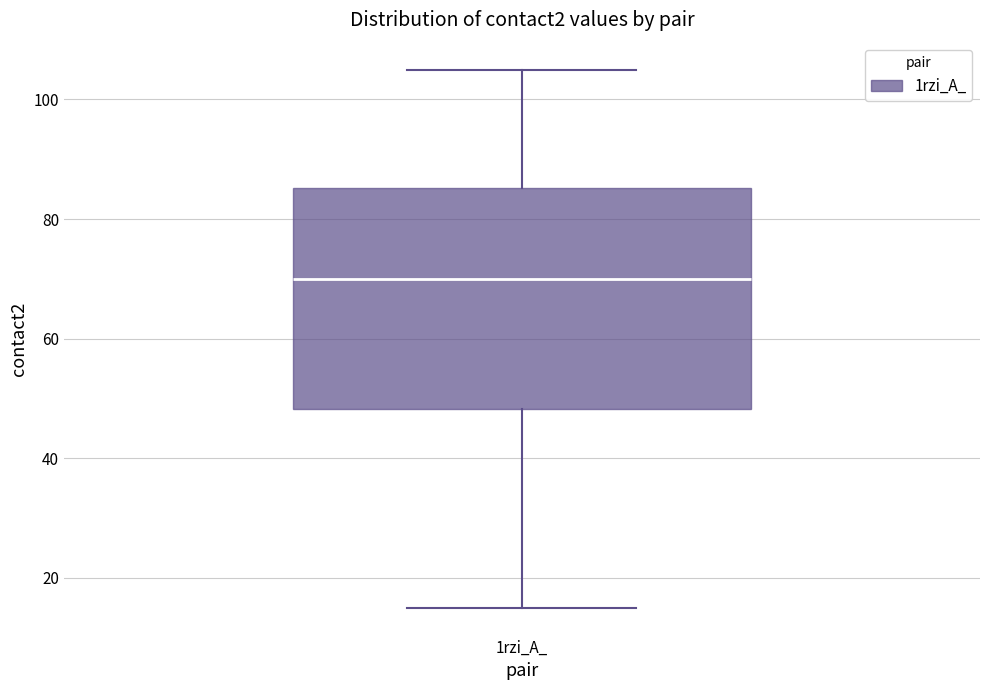

Read this box plot against the y-axis: the position of the median line, the range covered by the box, and the ends of both whiskers. The values are not printed on the chart, so give them approximately, as read against the axis.

median 70, box 48 to 86, whiskers 16 to 106